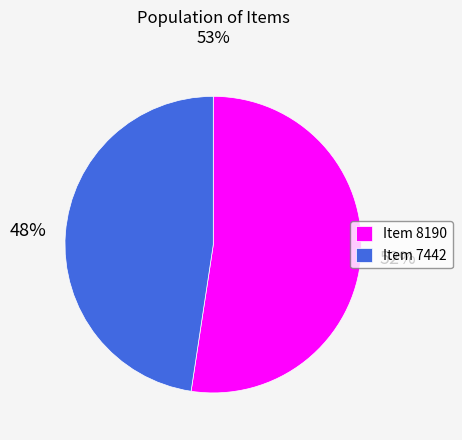

To the nearest percent, what is the combined percentage of Item 7442 and Item 8190?

100%